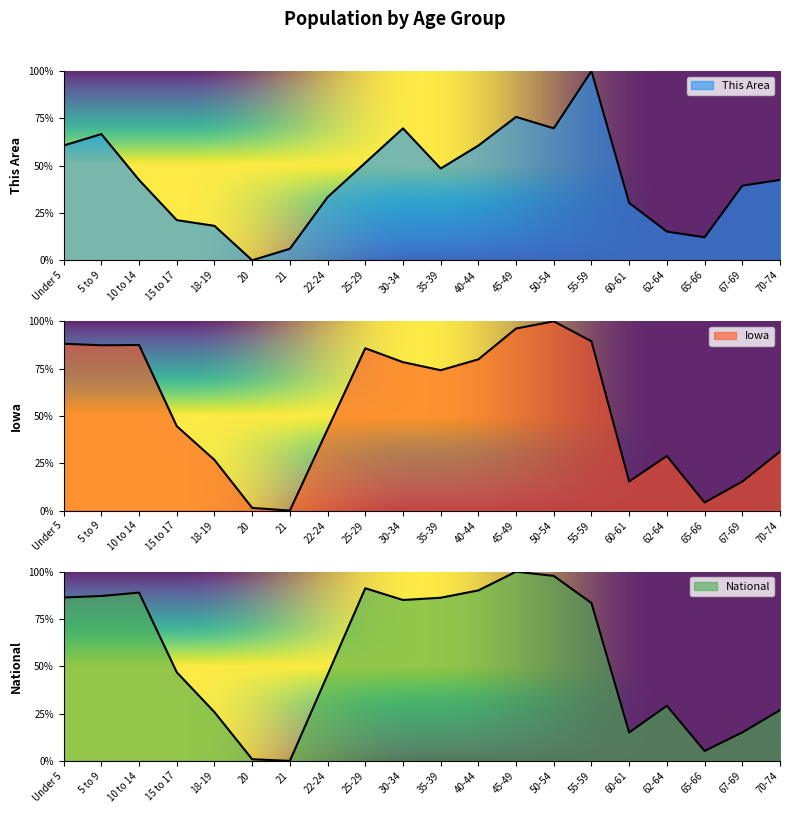

What is the sum of all This Area values?

863.6